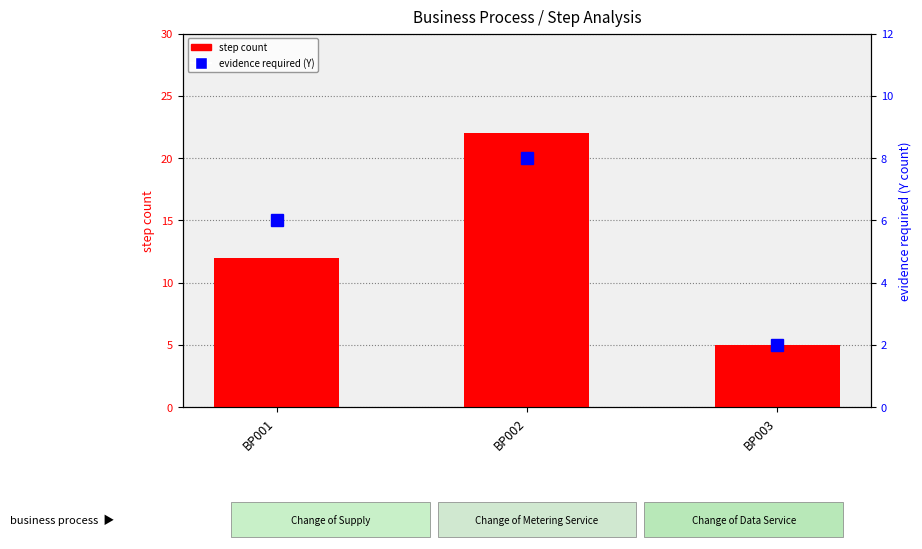

What are all the series names shown in the legend?

step count, evidence required (Y)